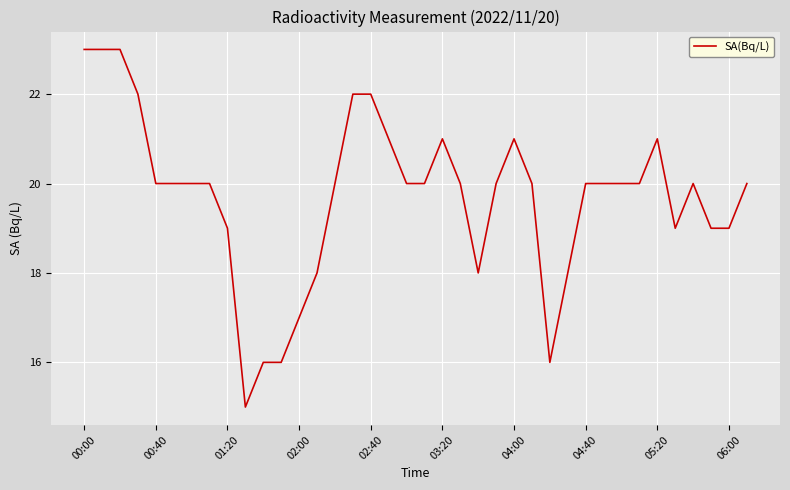

What is the minimum value shown in the chart?

15